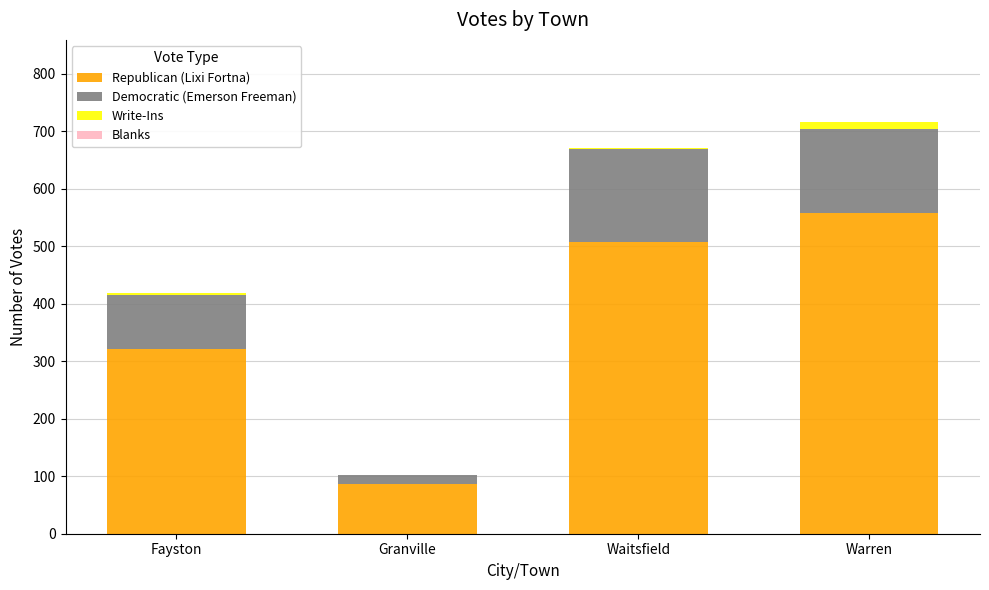

Which category has the highest value in the Republican (Lixi Fortna) series?

Warren